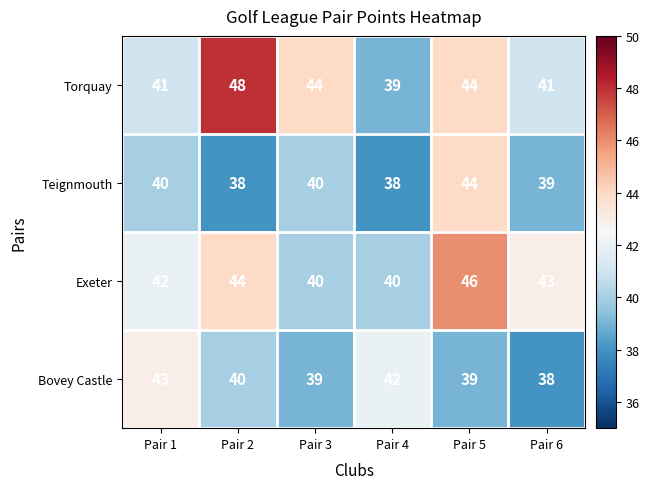

What is the total value across all series at Pair 1?

166